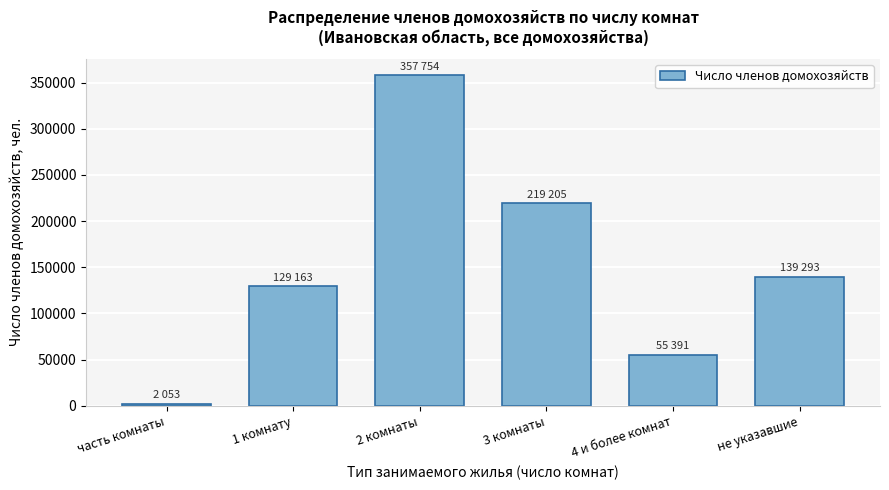

Reading left to right, list all the values displayed in this chart.

часть комнаты=2053	1 комнату=129163	2 комнаты=357754	3 комнаты=219205	4 и более комнат=55391	не указавшие=139293